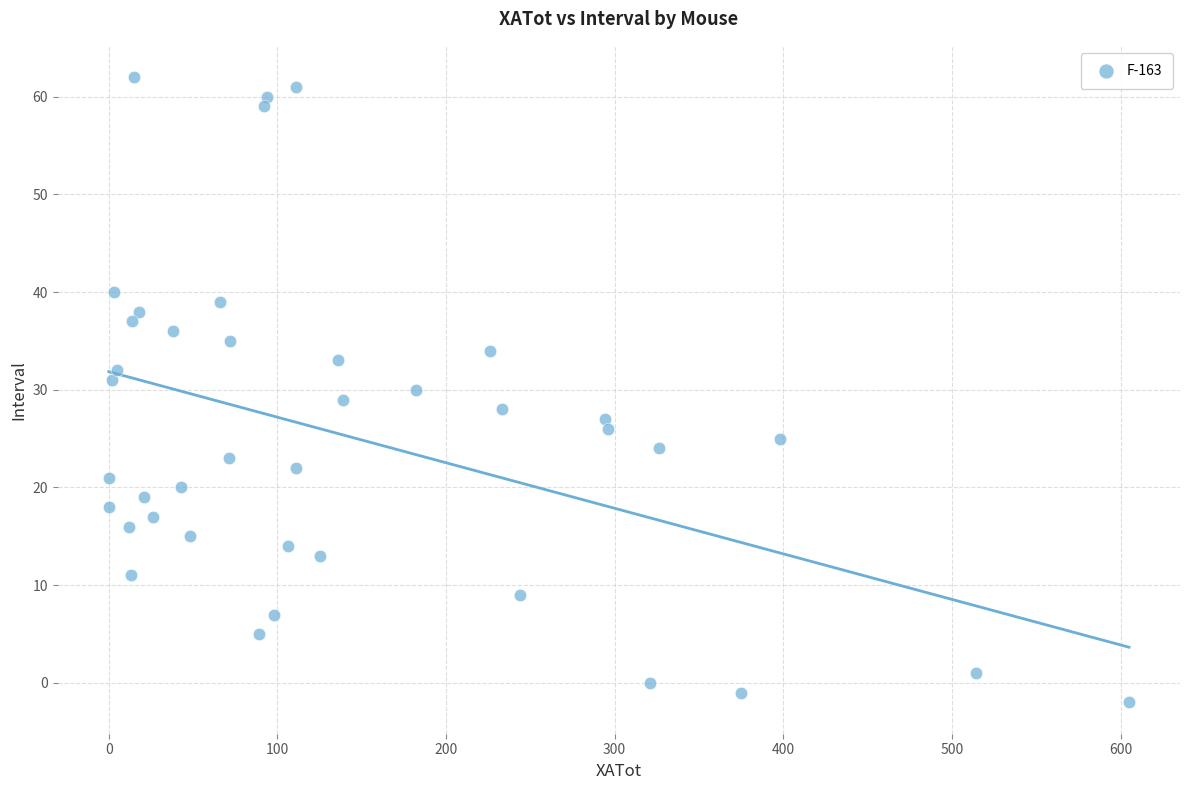

What is the range of Y values (max minus min)?

64